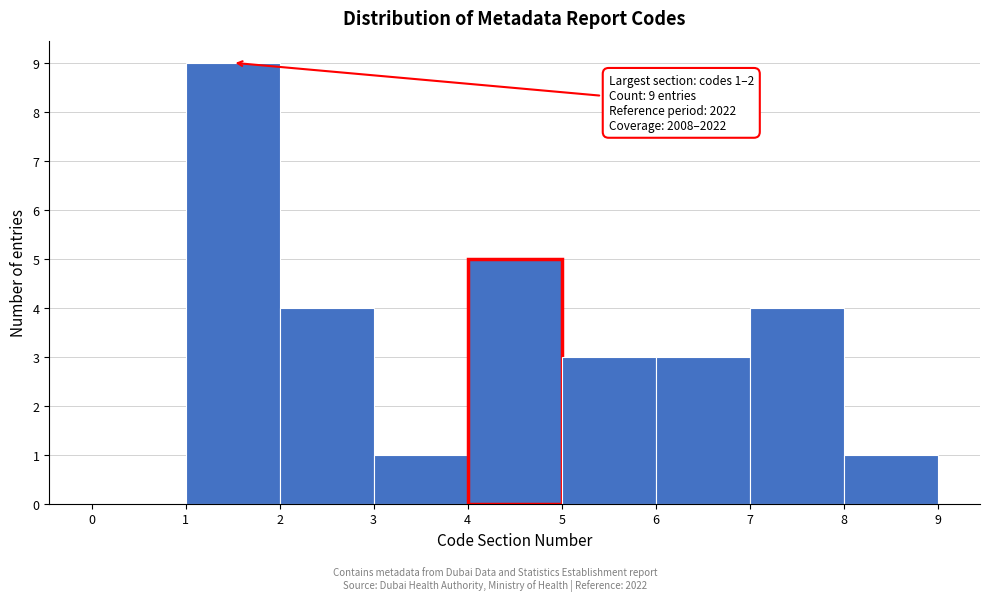

Which range on the x-axis has the tallest bar?

1 to 2